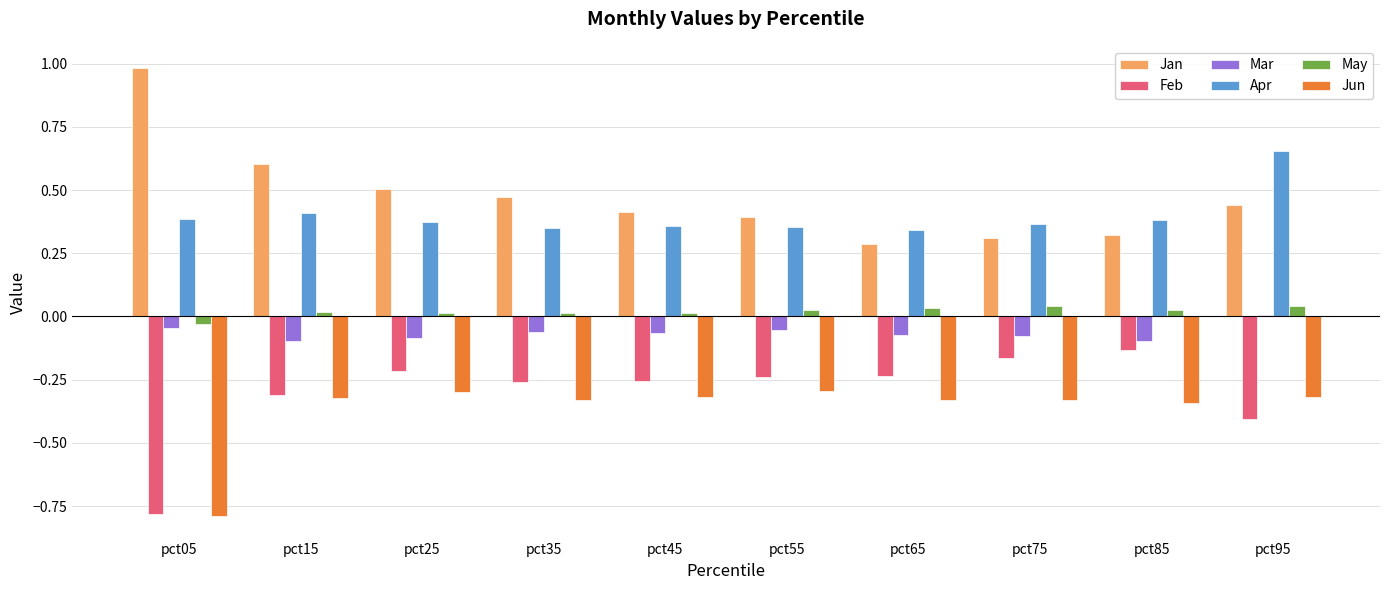

What is the minimum value shown in the chart?

-0.8